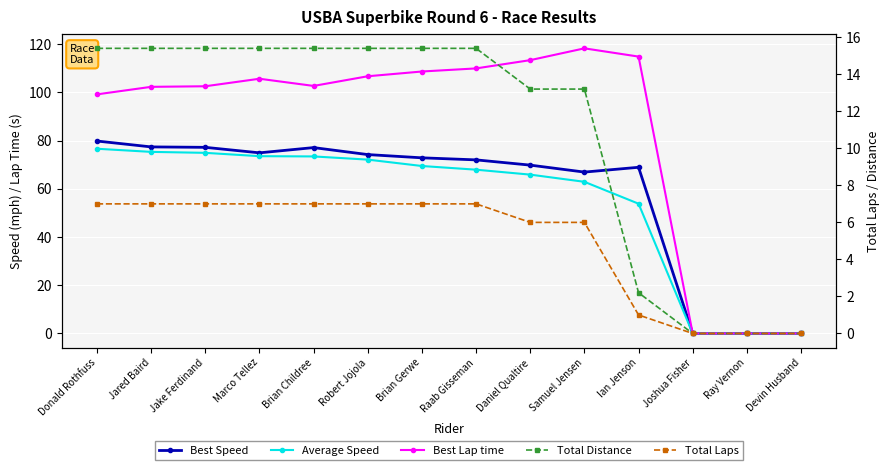

At which label does Total Distance reach its minimum?

Joshua Fisher